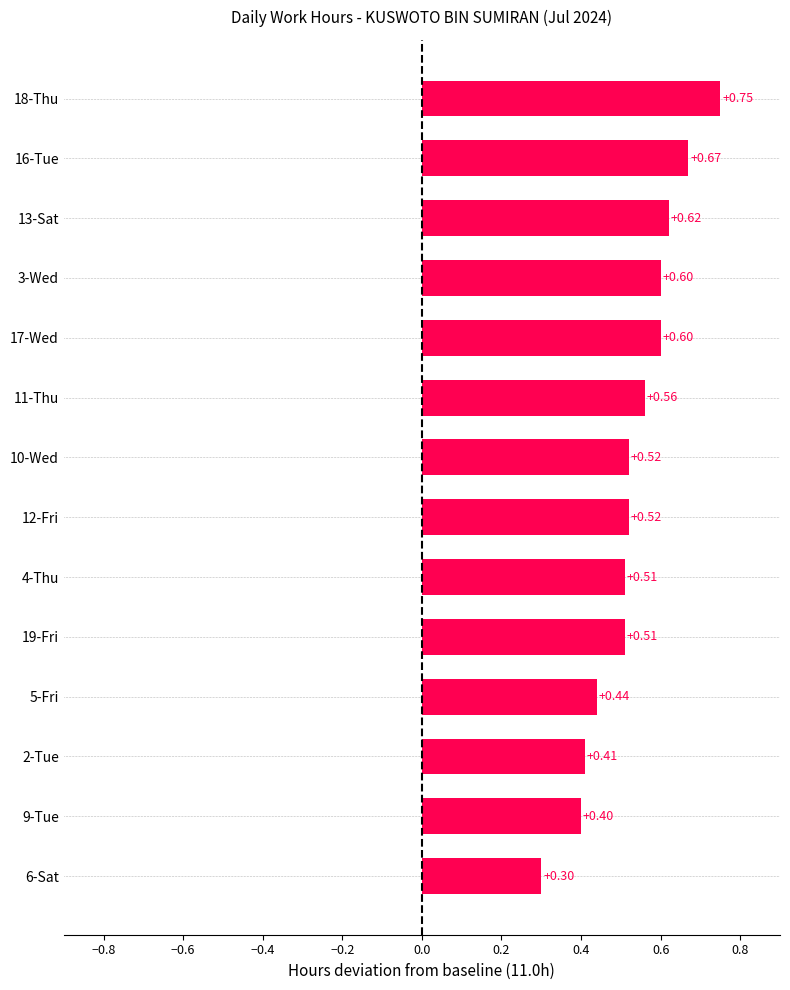

Between 13-Sat and 4-Thu, which is larger?

13-Sat